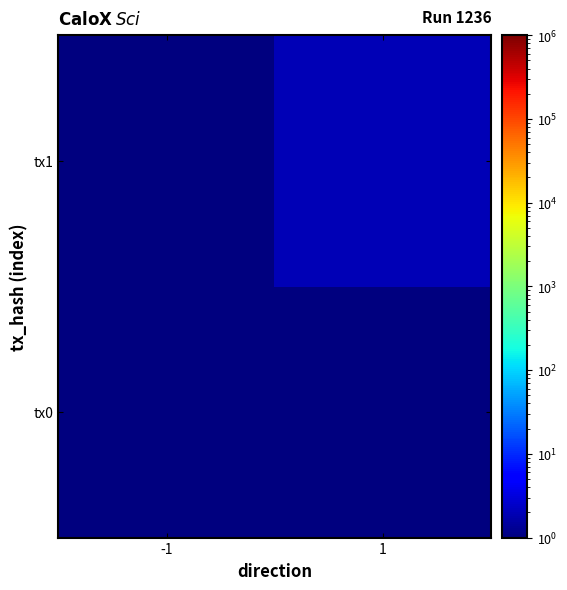

What is the total value across all series at 1?

2.1